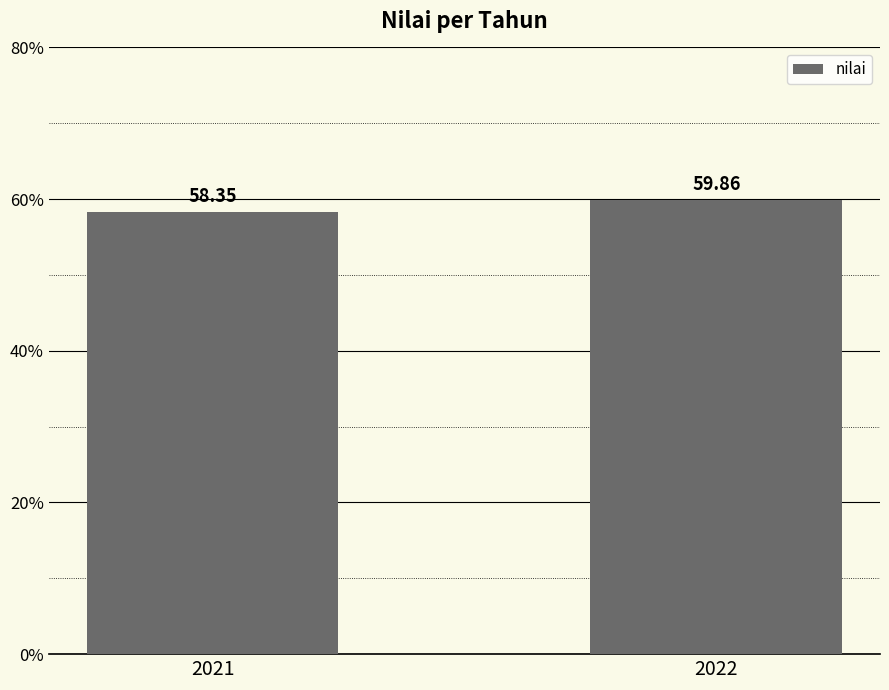

How many data points are less than 59?

1